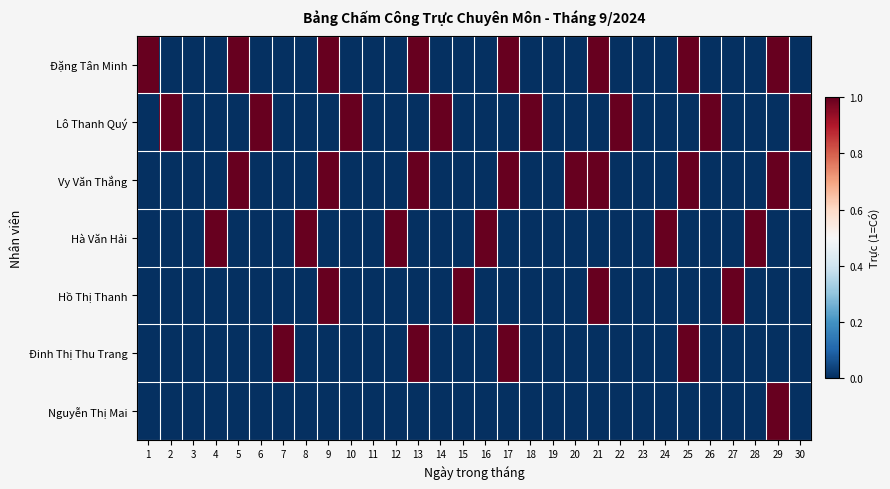

Which series has the widest spread of values?

Đặng Tân Minh